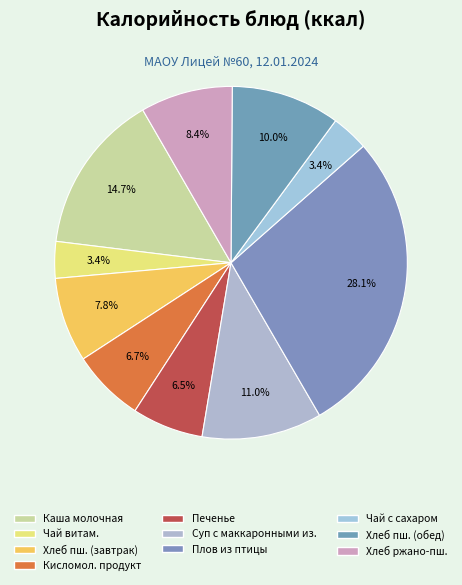

How many segments does this pie chart have?

10